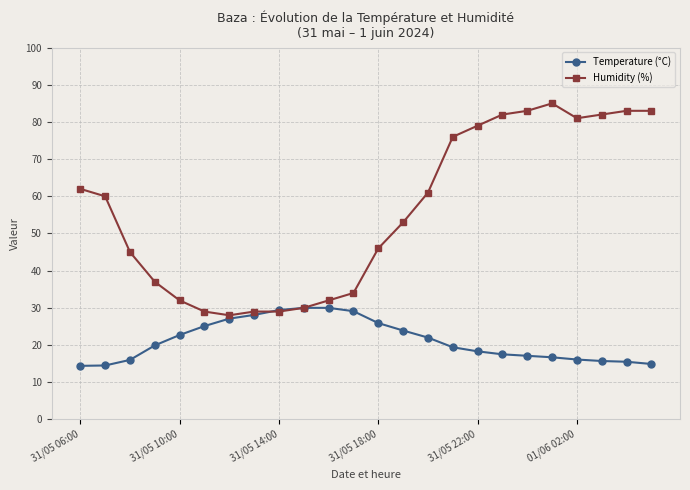

Rank the series by their maximum value, from lowest to highest.

Temperature (°C), Humidity (%)